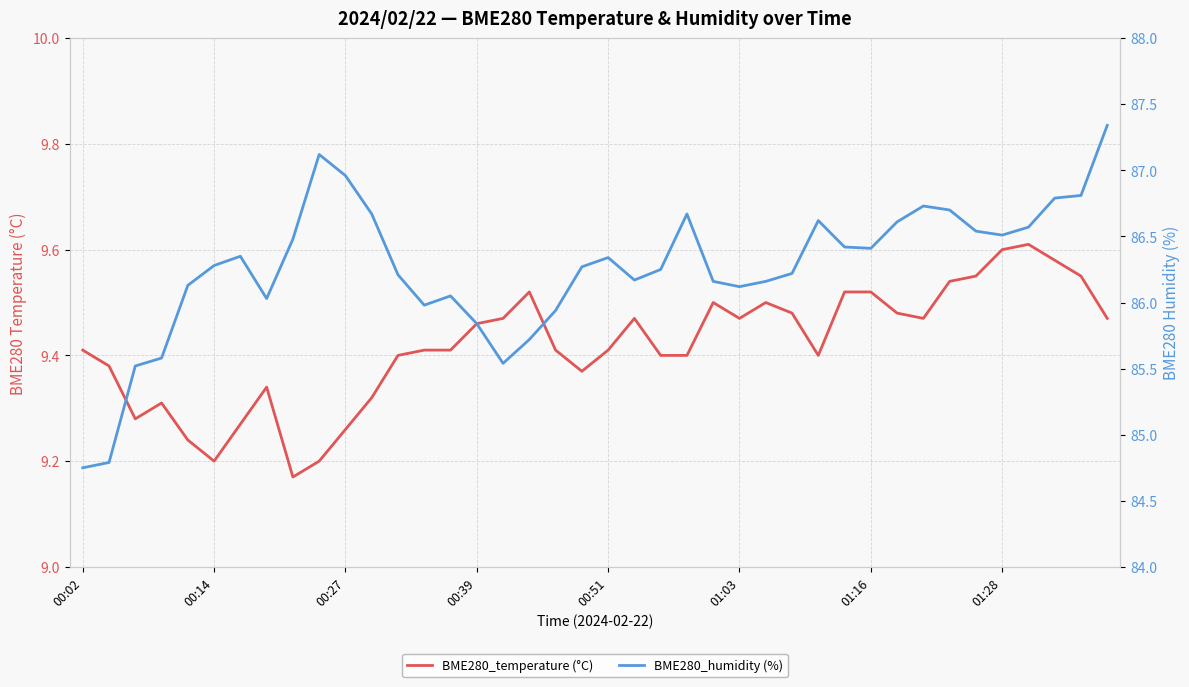

Reading left to right, transcribe all the data shown in this chart.

BME280_temperature (°C): 9.4	9.4	9.3	9.3	9.2	9.2	9.3	9.3	9.2	9.2	9.3	9.3	9.4	9.4	9.4	9.5	9.5	9.5	9.4	9.4	9.4	9.5	9.4	9.4	9.5	9.5	9.5	9.5	9.4	9.5	9.5	9.5	9.5	9.5	9.6	9.6	9.6	9.6	9.6	9.5
BME280_humidity (%): 84.8	84.8	85.5	85.6	86.1	86.3	86.3	86.0	86.5	87.1	87.0	86.7	86.2	86.0	86.0	85.8	85.5	85.7	85.9	86.3	86.3	86.2	86.2	86.7	86.2	86.1	86.2	86.2	86.6	86.4	86.4	86.6	86.7	86.7	86.5	86.5	86.6	86.8	86.8	87.3